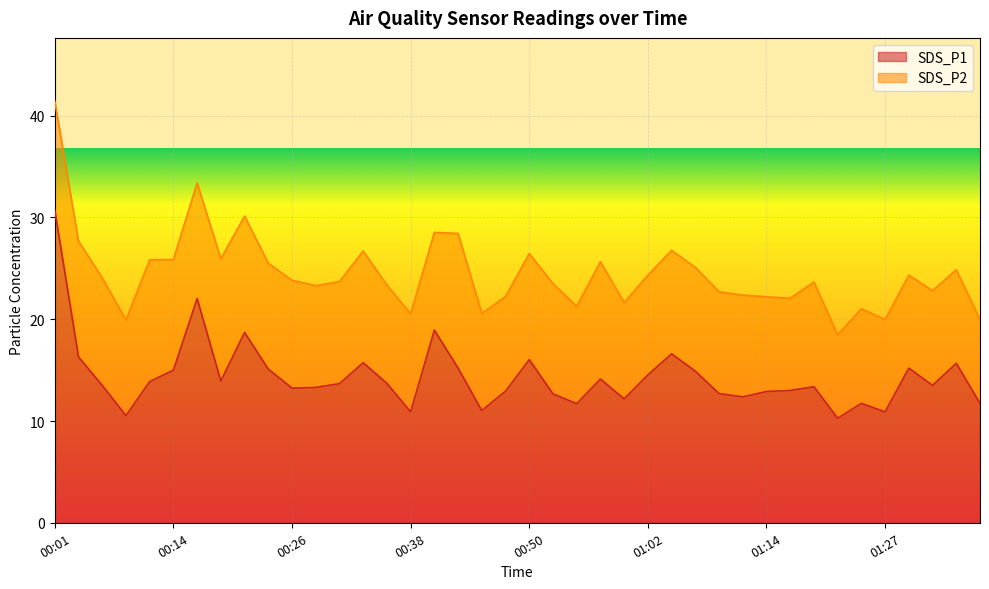

Does the chart display data point markers on the line(s)?

No